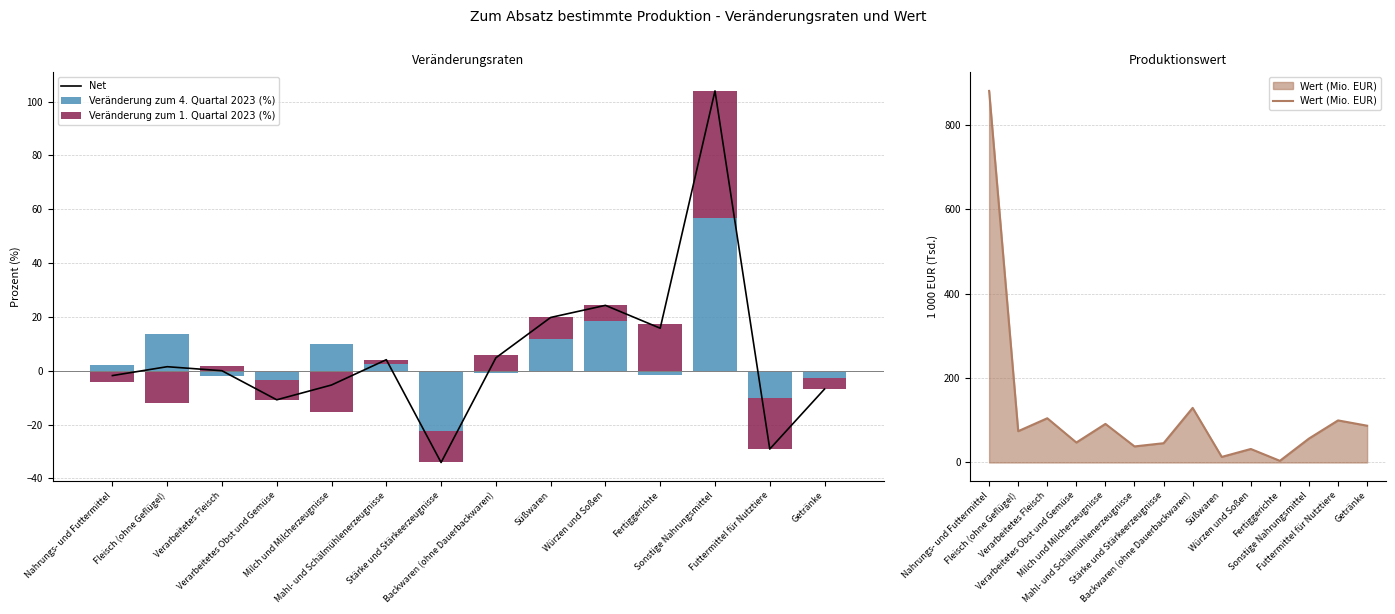

What is the sum of the Wert (Mio. EUR) values at Würzen und Soßen and Nahrungs- und Futtermittel?

912.5